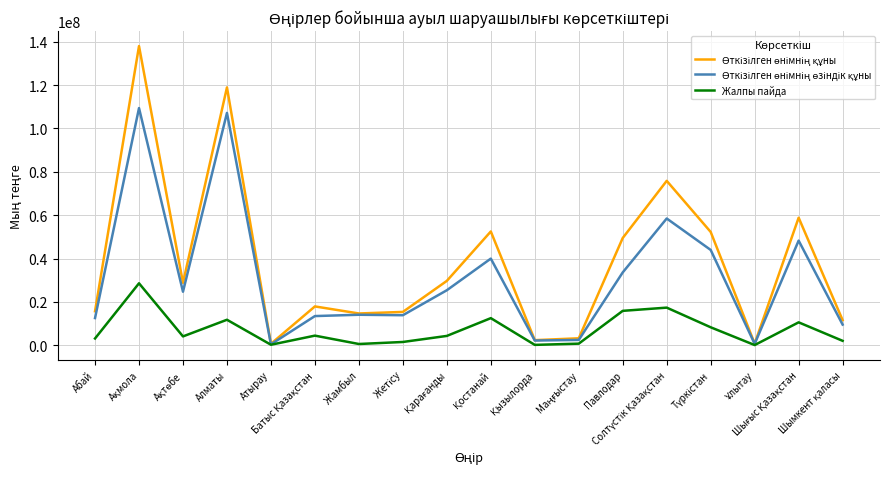

What is the greatest value displayed?

137964403